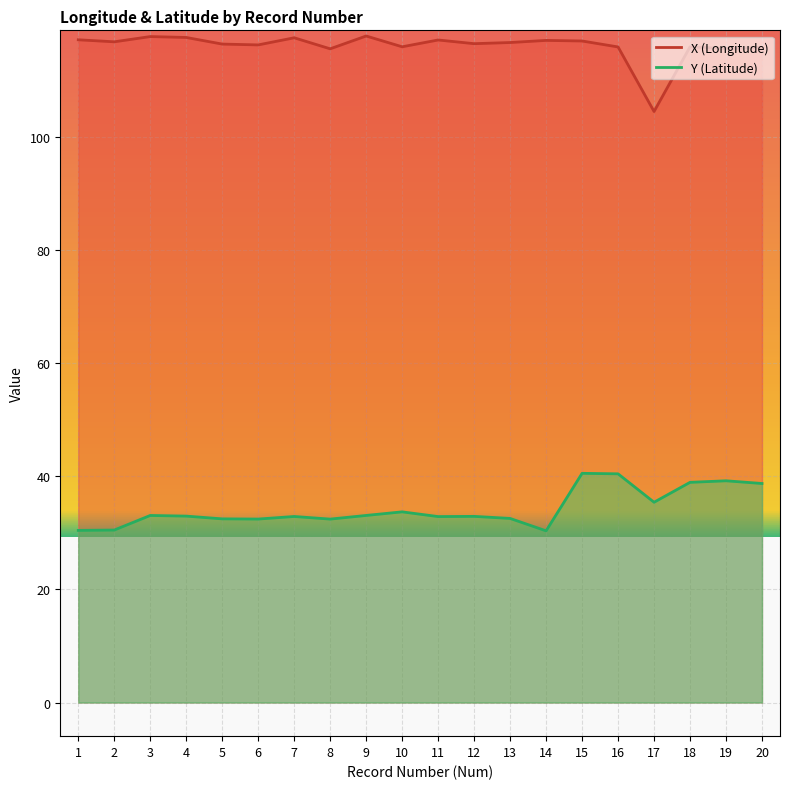

Reading right to left, extract all data points from this chart.

X: 115.9	115.7	116.0	104.5	115.9	117.0	117.1	116.7	116.5	117.2	116.0	117.9	115.6	117.6	116.3	116.4	117.6	117.8	116.8	117.2
Y: 38.7	39.2	38.9	35.4	40.4	40.5	30.4	32.6	32.9	32.9	33.7	33.1	32.4	32.9	32.4	32.5	33.0	33.1	30.5	30.4